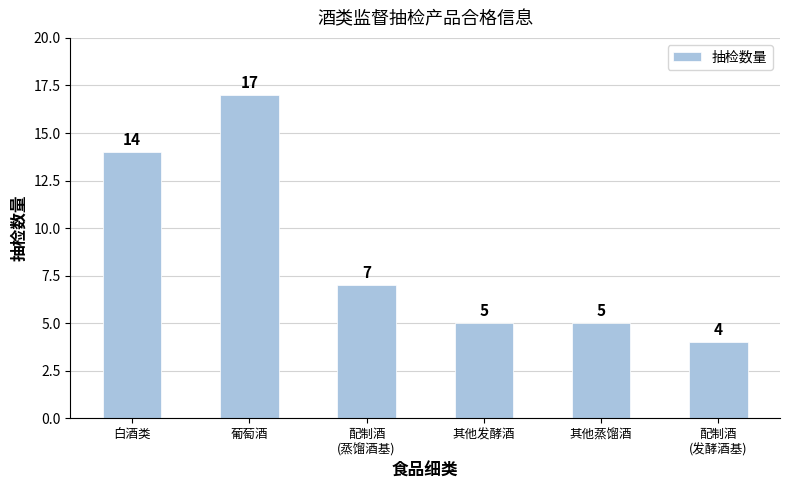

What is the ratio of the value at 葡萄酒 to the value at 配制酒
(蒸馏酒基)?

2.4